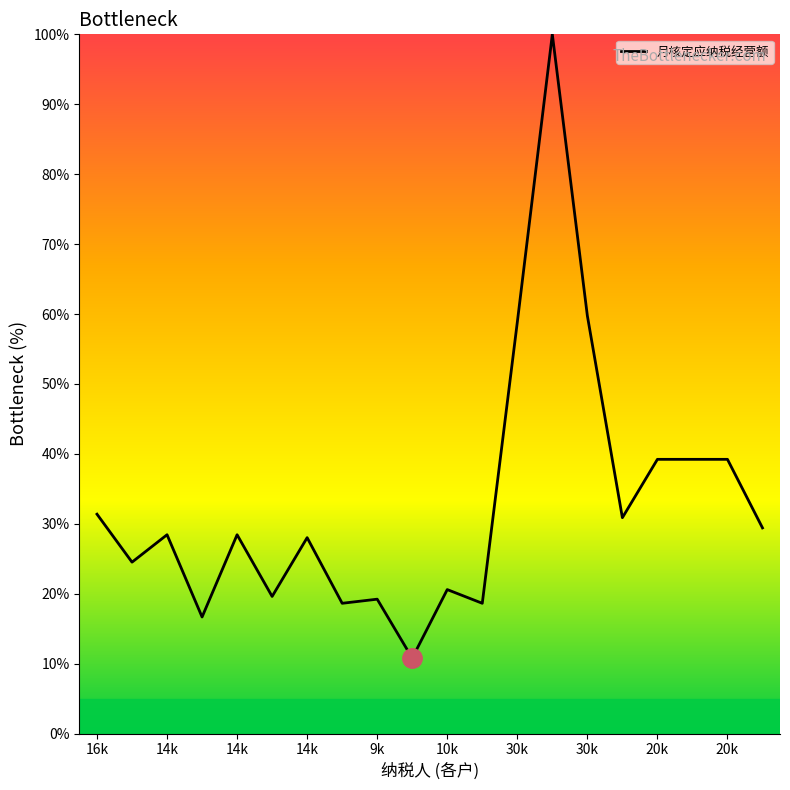

Does the chart display data point markers on the line(s)?

No